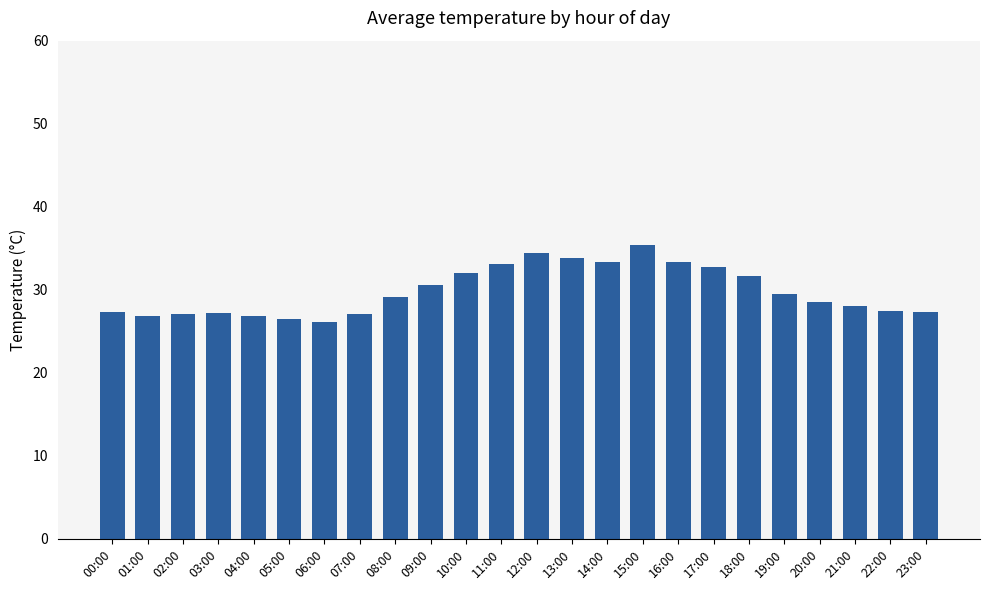

Approximately how many times larger is the value at 23:00 compared to 00:00?

1.0